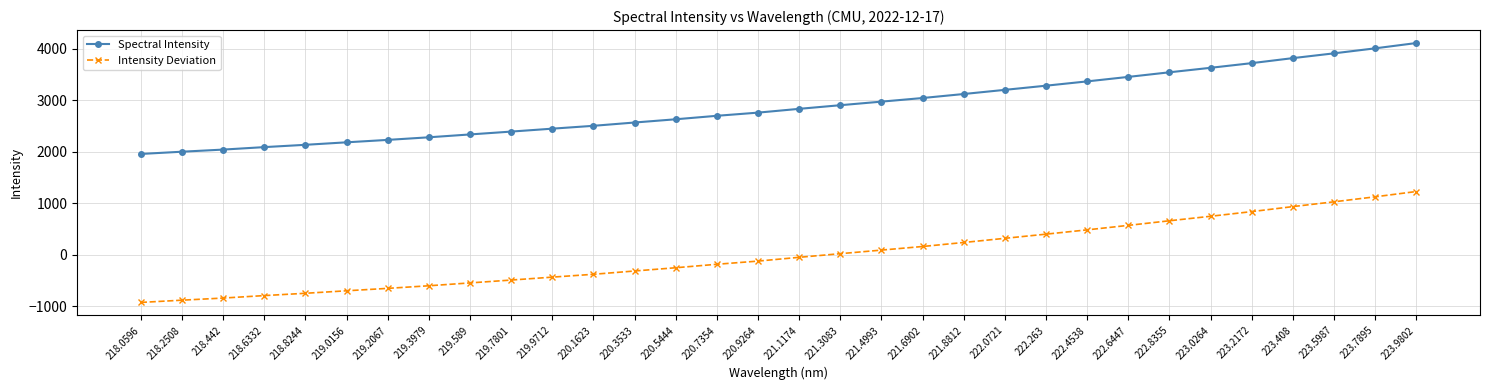

Is the value of Spectral Intensity at 218.2508 greater than the value of Intensity Deviation at 218.8244?

Yes